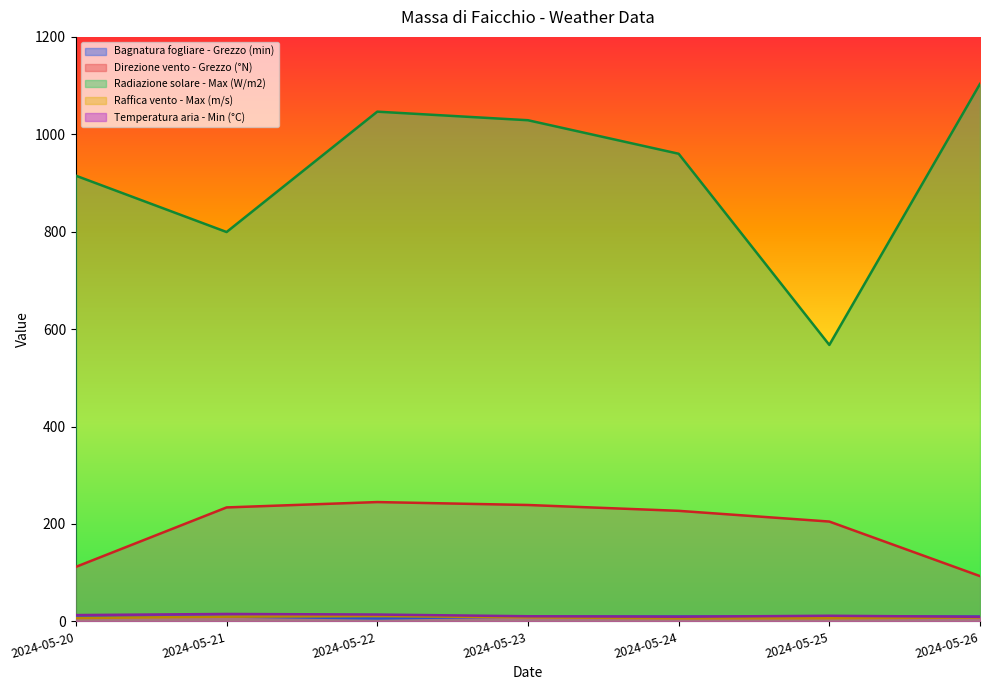

What is the value of the Raffica vento - Max (m/s) point at the 7th from the left?

8.0